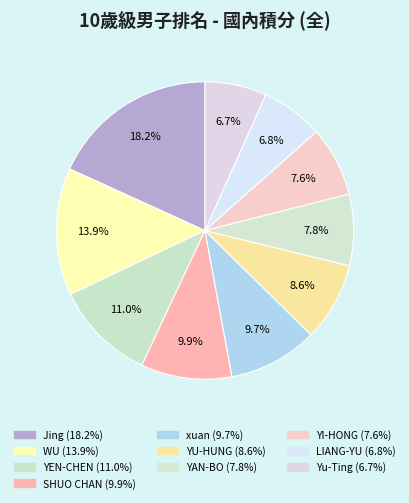

What is the largest slice in the pie chart?

Jing